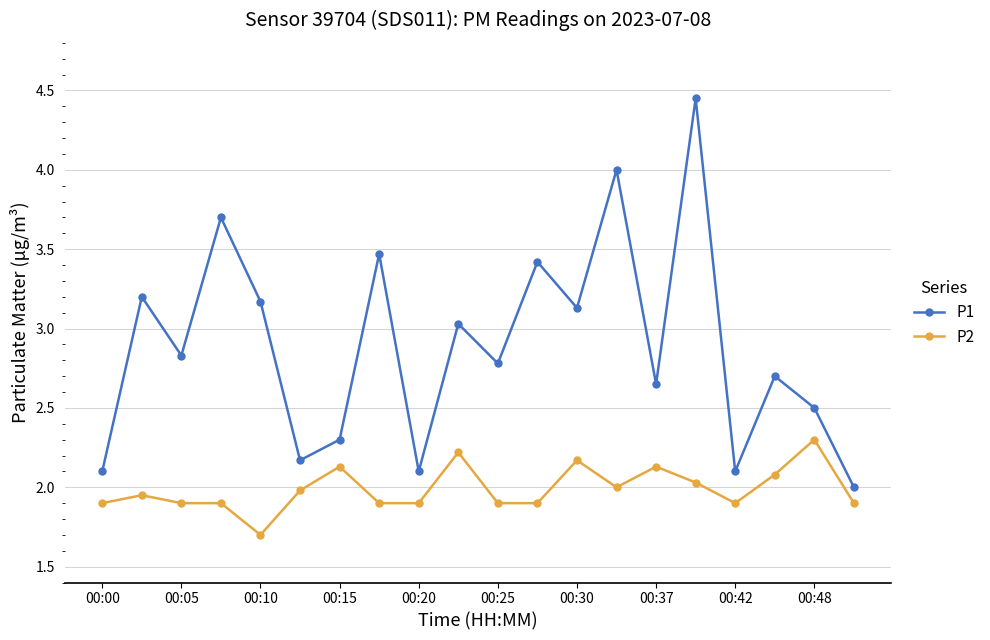

What is the lowest value of the P1 series?

2.0